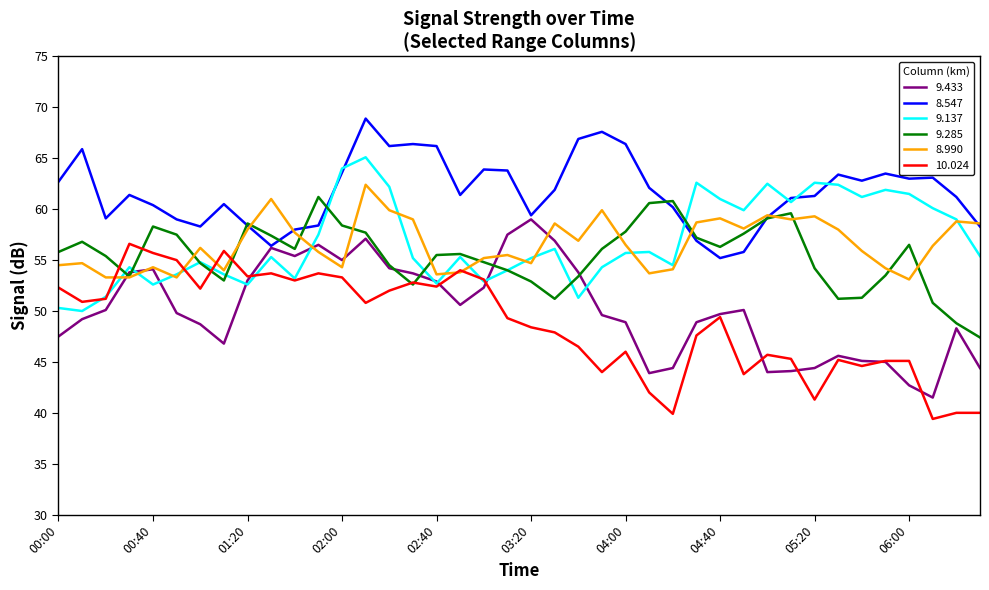

What is the sum of all 9.433 values?

2004.7